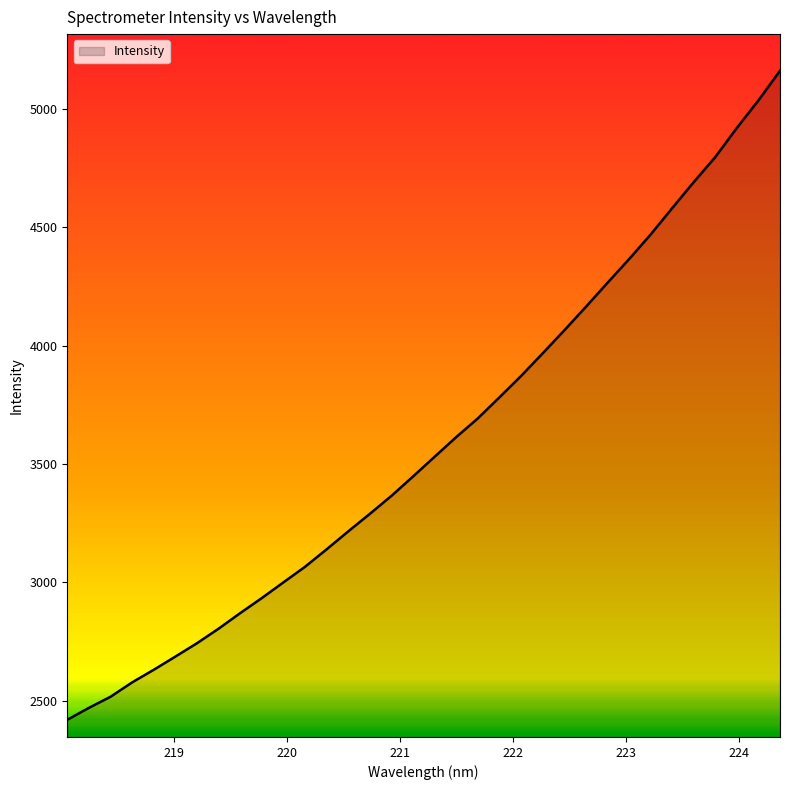

What is the greatest value displayed?

5159.5